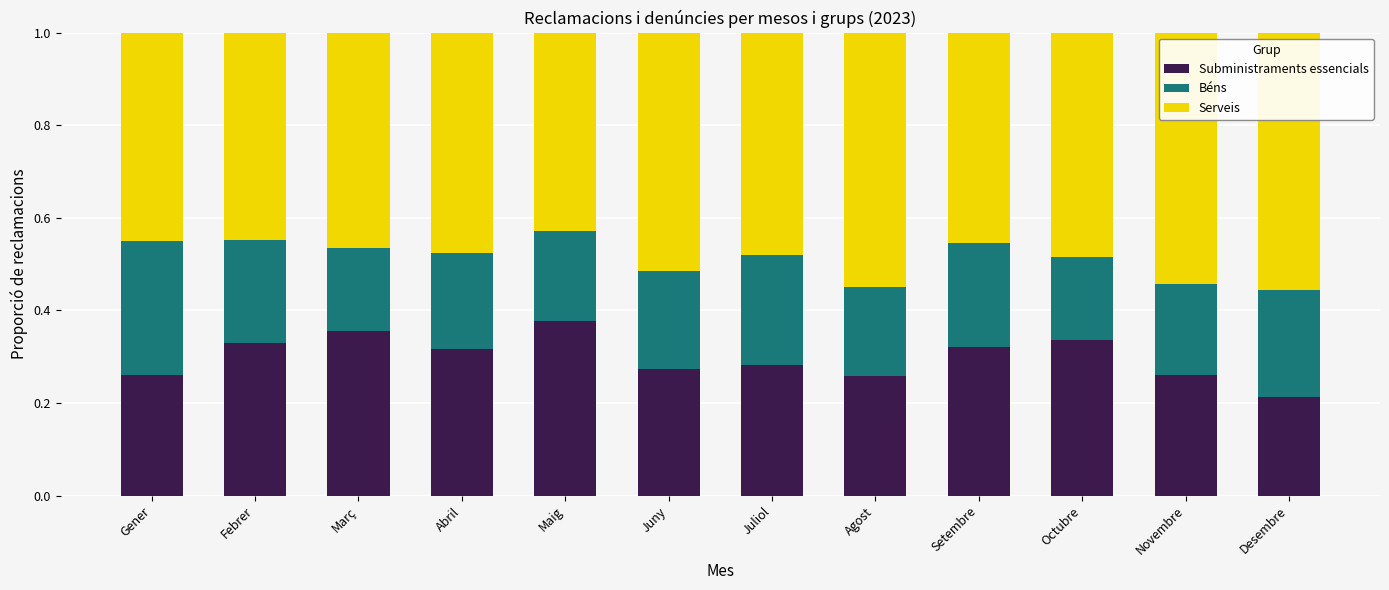

At which label does Subministraments essencials reach its peak?

Maig